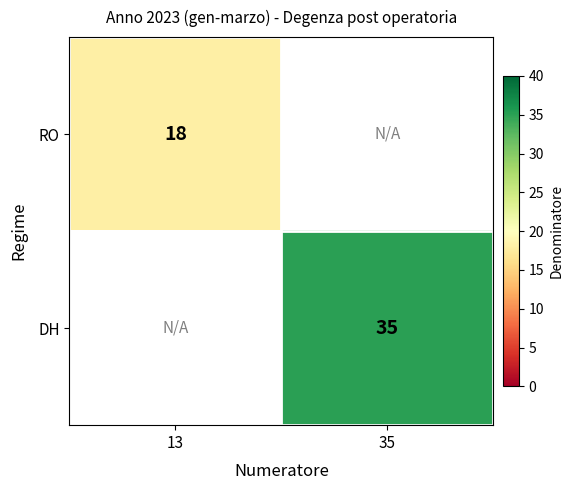

The value of DH at 35 is 10. True or false?

False